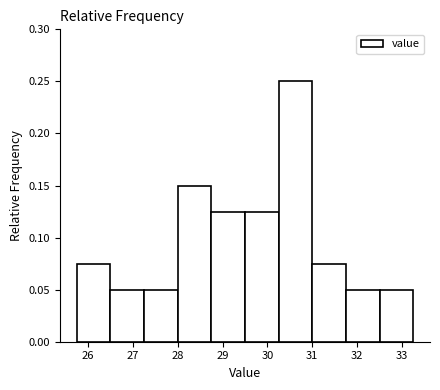

What is the height of the bar covering 26.50 to 27.25 on the x-axis? Neither the bar edges nor the heights are printed on the chart, so give them approximately, as read against the axes.

0.050